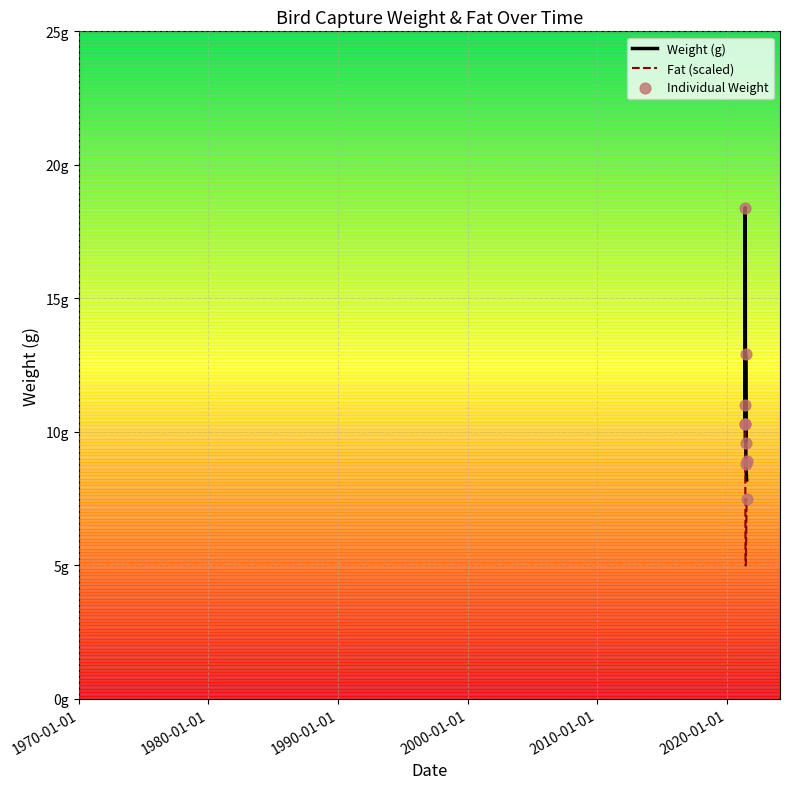

Which series contains the lowest Y value?

FAT